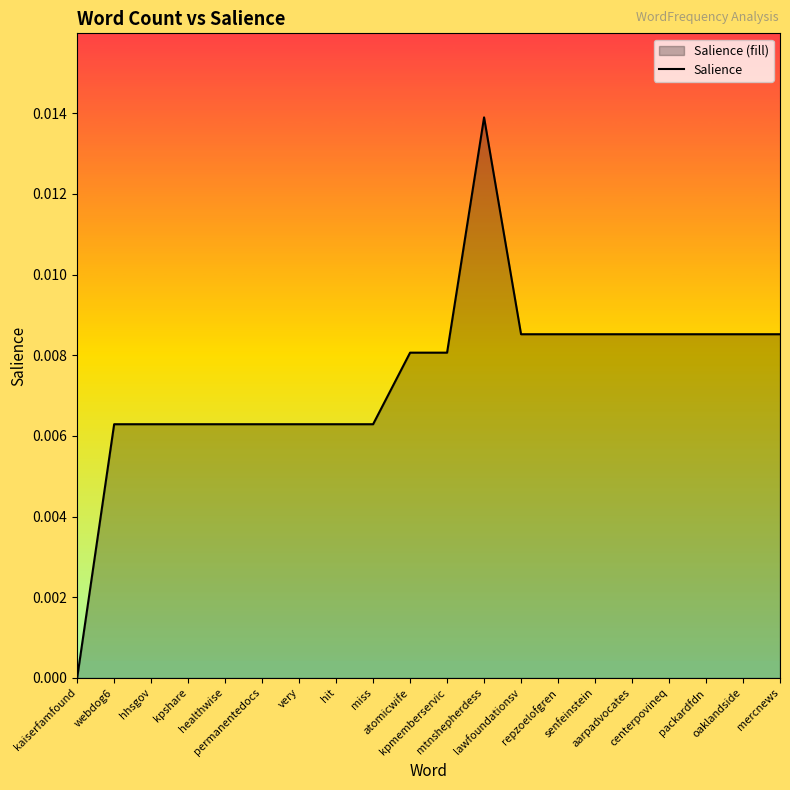

Reading left to right, transcribe all the data shown in this chart.

kaiserfamfound=0.0	webdog6=0.0	hhsgov=0.0	kpshare=0.0	healthwise=0.0	permanentedocs=0.0	very=0.0	hit=0.0	miss=0.0	atomicwife=0.0	kpmemberservic=0.0	mtnshepherdess=0.0	lawfoundationsv=0.0	repzoelofgren=0.0	senfeinstein=0.0	aarpadvocates=0.0	centerpovineq=0.0	packardfdn=0.0	oaklandside=0.0	mercnews=0.0